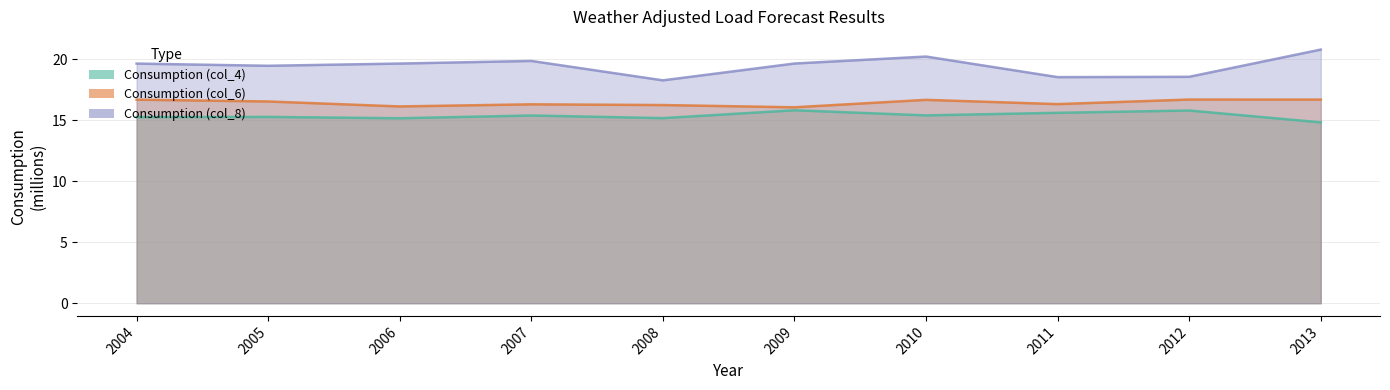

What is the value of the Consumption (col_8) point at the 3rd from the left?

19.7